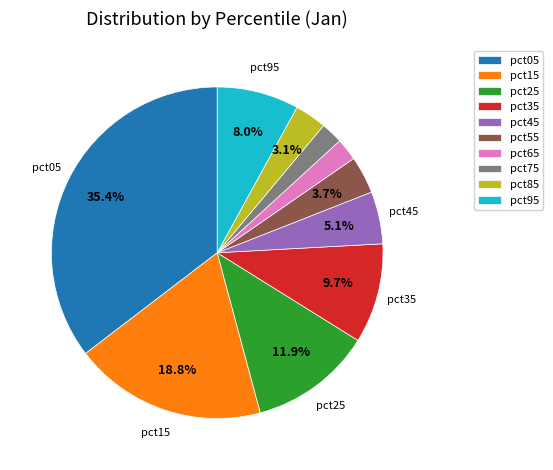

How many segments does this pie chart have?

10